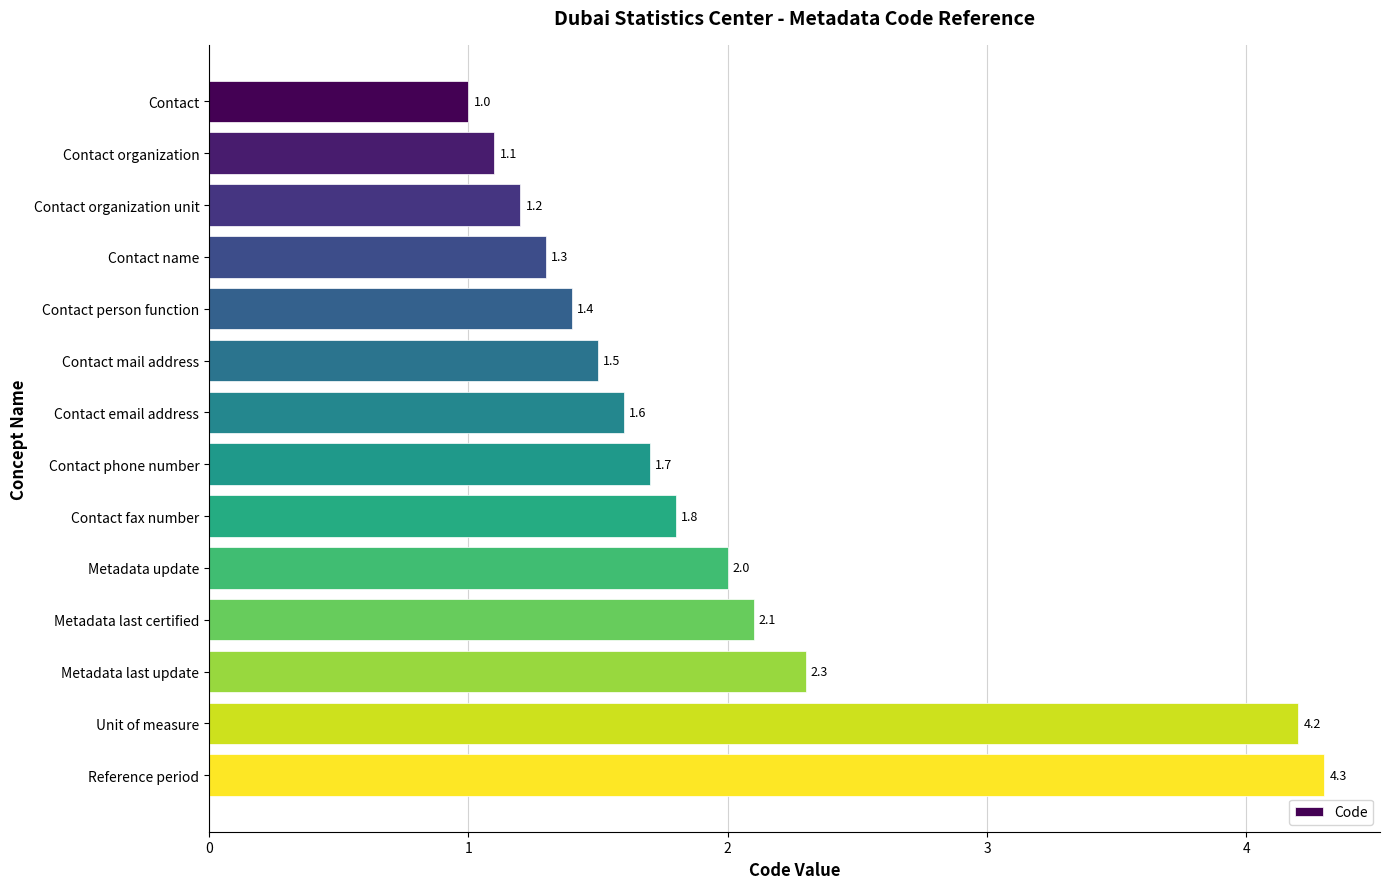

The chart shows a value of 0.8 at Contact fax number. True or false?

False